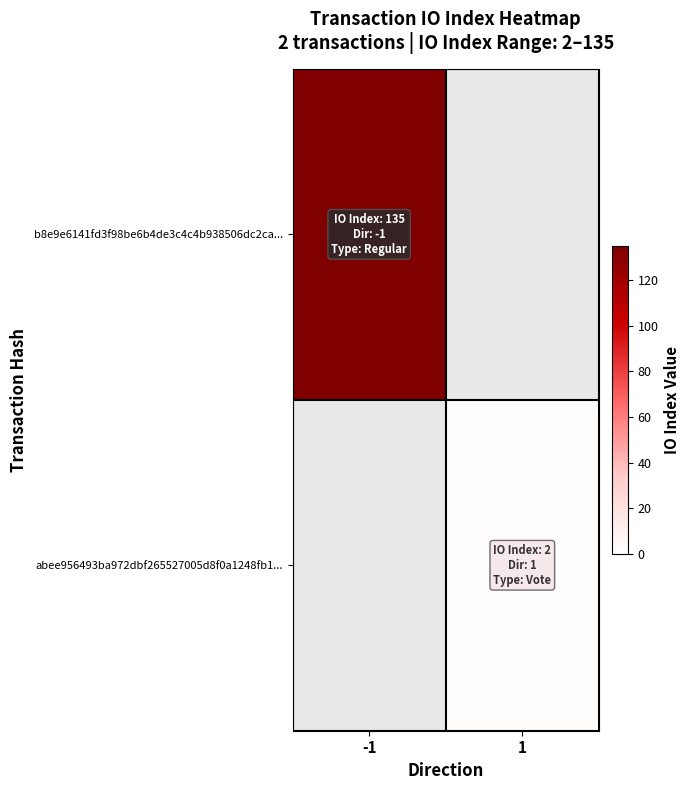

How many values in b8e9e6141fd3f98be6b4de3c4c4b938506dc2ca... are above zero?

1